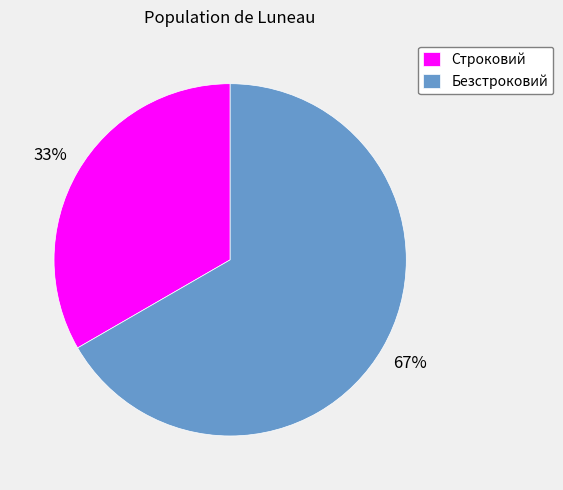

To the nearest percent, what is the average slice percentage?

50%